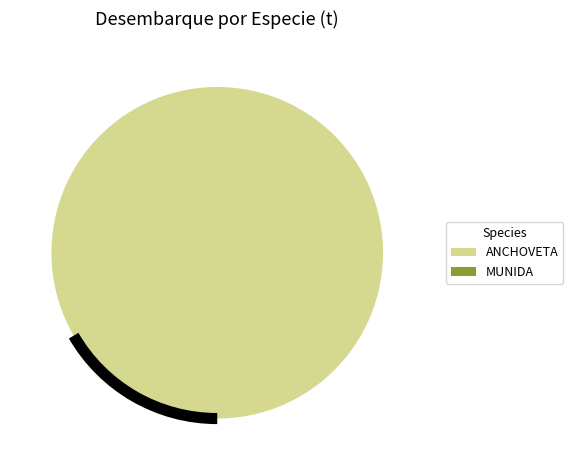

Is there any slice that represents more than half of the pie?

Yes